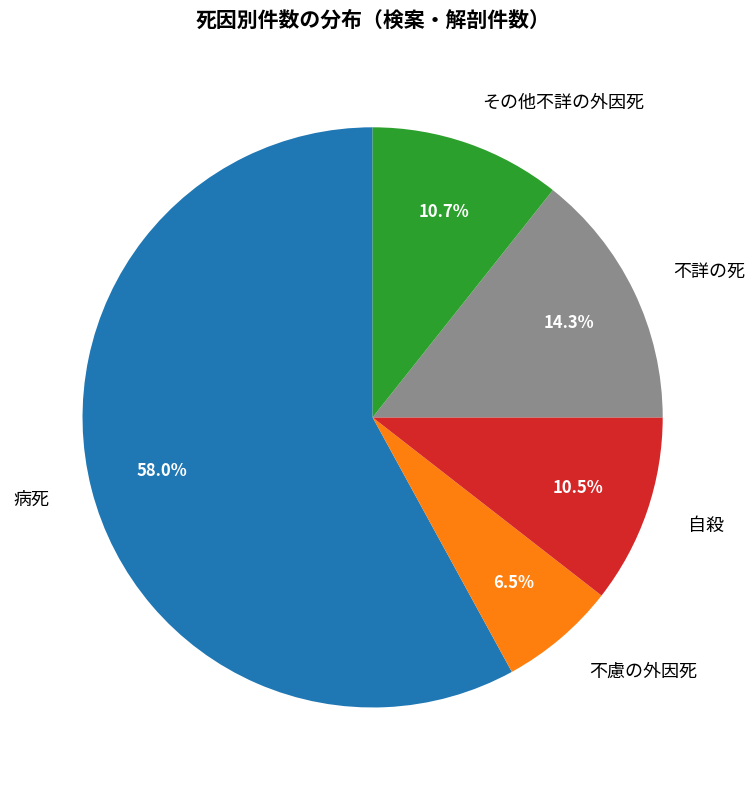

Does any single category account for the majority?

Yes